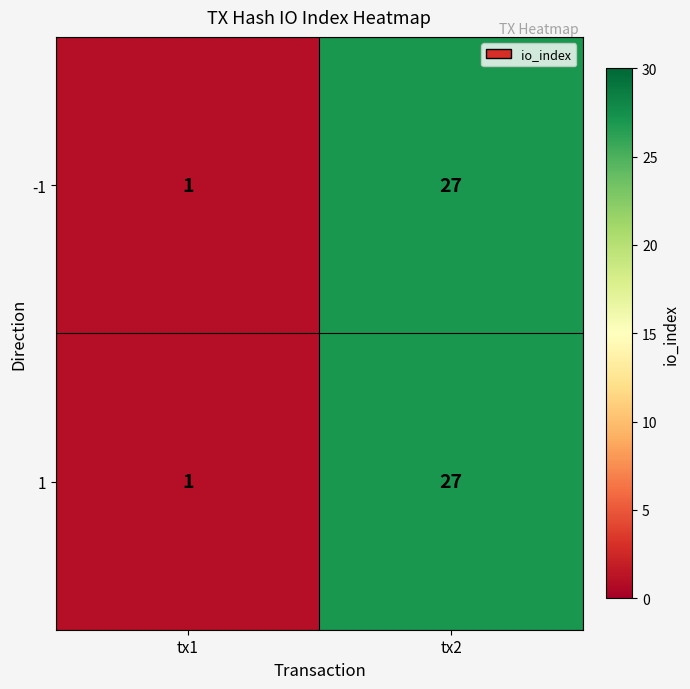

At which label does 1 reach its peak?

tx2